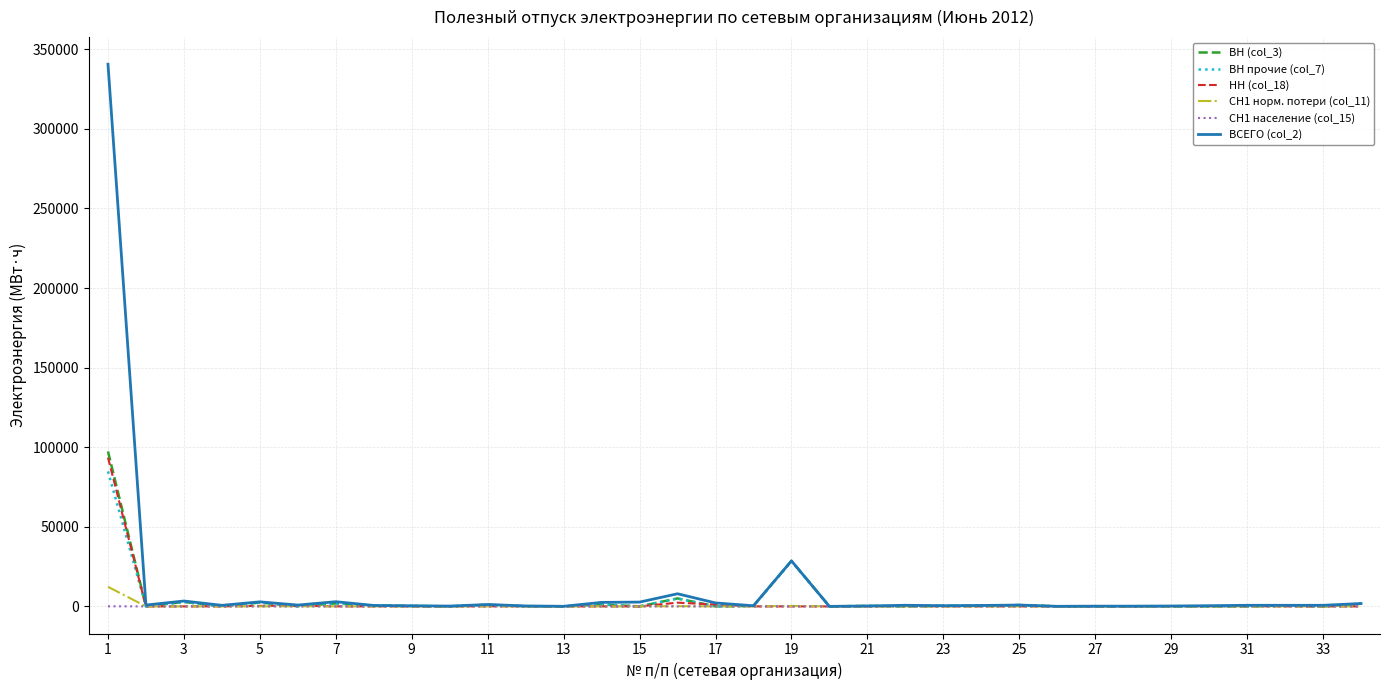

True or false: ВН (col_3) has more than 0 points higher than both neighbors.

True